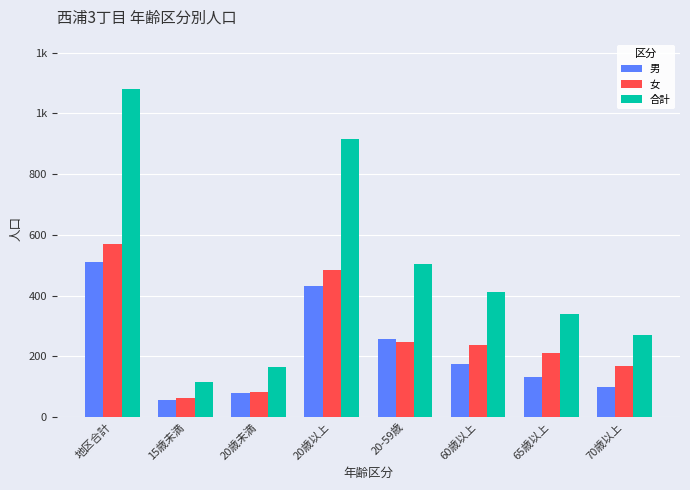

Which series changed the most between 15歳未満 and 65歳以上?

合計